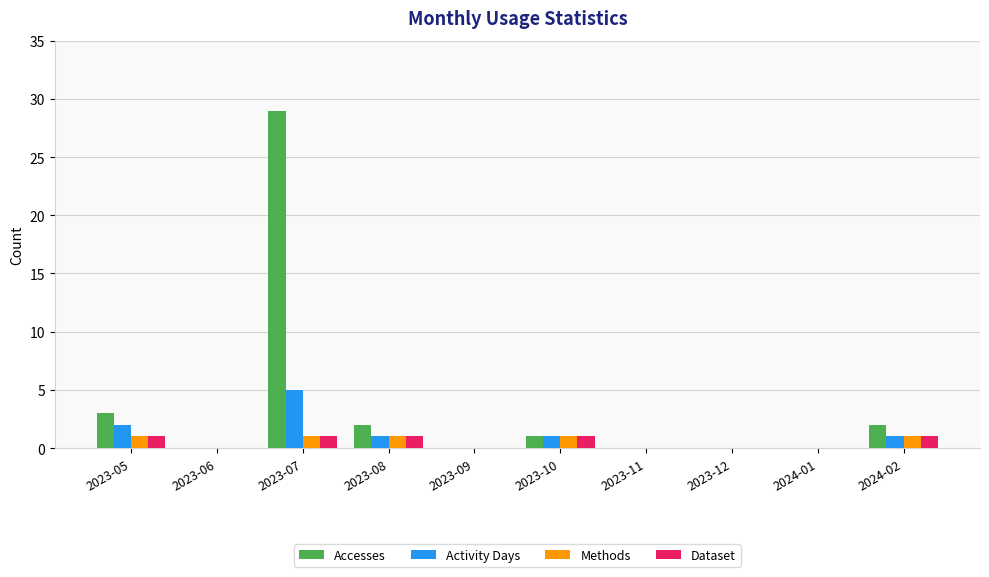

Reading right to left, list all the values displayed in this chart.

Accesses: 2024-02=2	2024-01=0	2023-12=0	2023-11=0	2023-10=1	2023-09=0	2023-08=2	2023-07=29	2023-06=0	2023-05=3
Activity Days: 2024-02=1	2024-01=0	2023-12=0	2023-11=0	2023-10=1	2023-09=0	2023-08=1	2023-07=5	2023-06=0	2023-05=2
Methods: 2024-02=1	2024-01=0	2023-12=0	2023-11=0	2023-10=1	2023-09=0	2023-08=1	2023-07=1	2023-06=0	2023-05=1
Dataset: 2024-02=1	2024-01=0	2023-12=0	2023-11=0	2023-10=1	2023-09=0	2023-08=1	2023-07=1	2023-06=0	2023-05=1